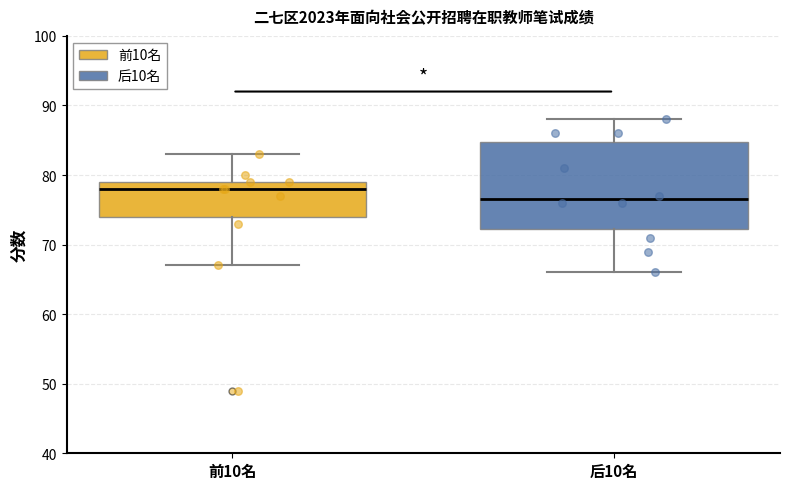

Where does the lower whisker of the box for 前10名 end on the y-axis? The values are not printed on the chart, so give them approximately, as read against the axis.

67